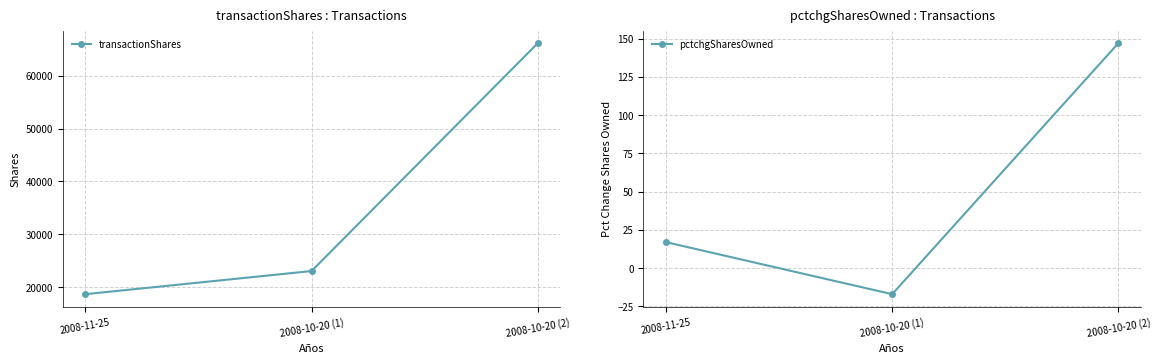

At which label does pctchgSharesOwned first exceed 17?

2008-10-20 (2)